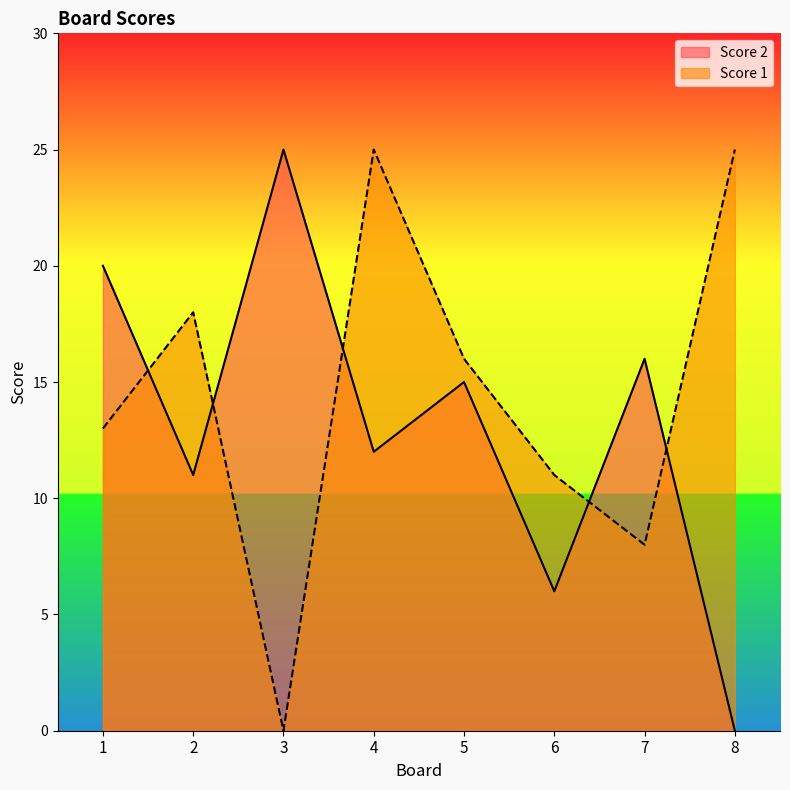

Reading right to left, transcribe all the data shown in this chart.

Score 2: 8=0	7=16	6=6	5=15	4=12	3=25	2=11	1=20
Score 1: 8=25	7=8	6=11	5=16	4=25	3=0	2=18	1=13